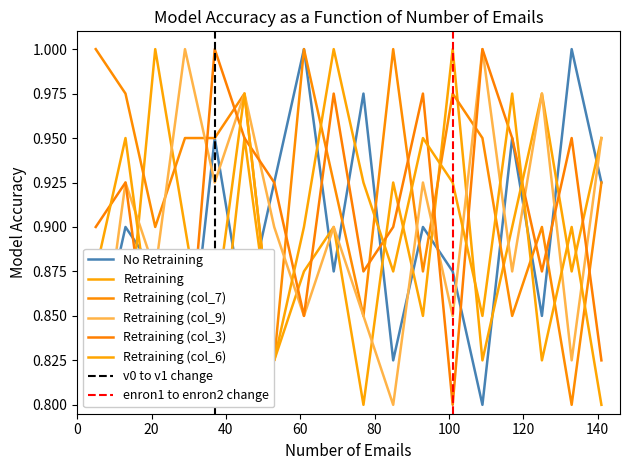

Which has a higher value, 7 or 5?

5